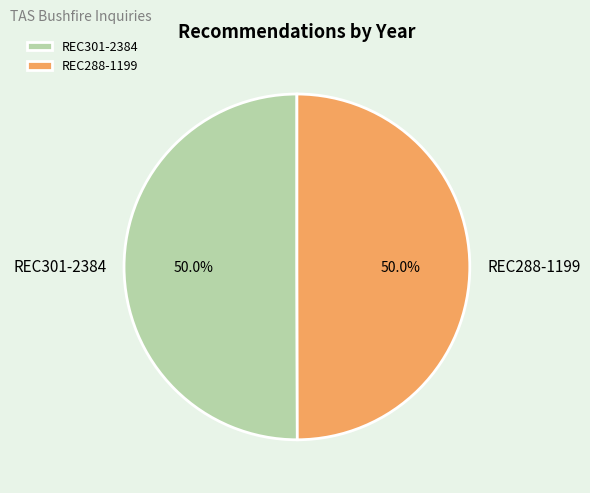

Approximately how many times larger is the value at REC288-1199 compared to REC301-2384?

1.0